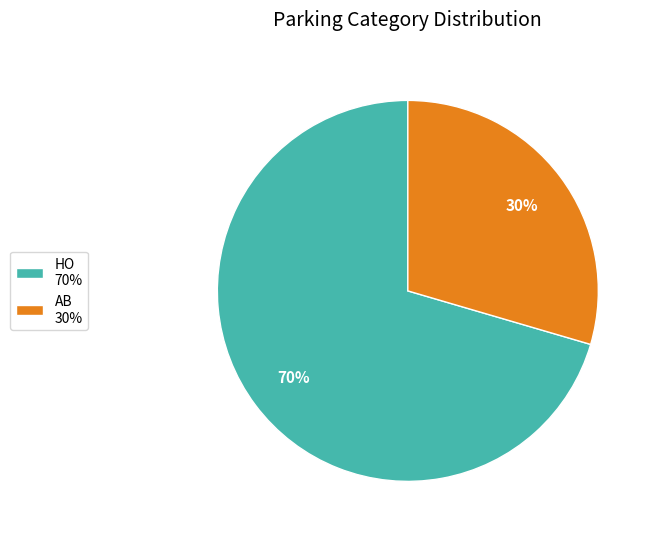

Which has a higher value, AB or HO?

HO